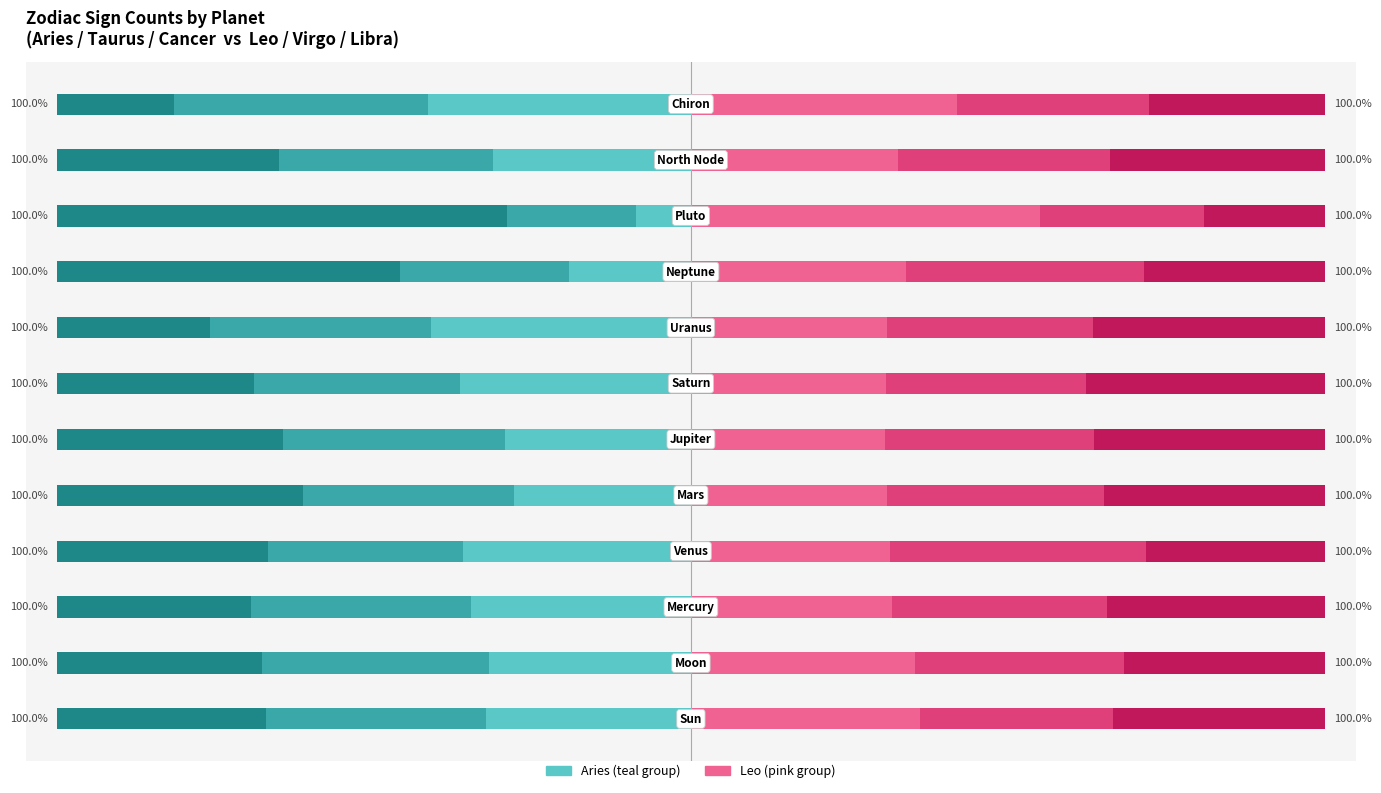

Reading left to right, list all the values displayed in this chart.

Aries: -32.4	-31.9	-34.7	-35.9	-27.9	-29.3	-36.4	-41.0	-19.2	-8.7	-31.3	-41.5
Taurus: -34.7	-35.8	-34.8	-30.9	-33.3	-35.1	-32.5	-35.0	-26.7	-20.4	-33.7	-40.1
Cancer: -32.9	-32.4	-30.5	-33.2	-38.8	-35.6	-31.1	-24.0	-54.1	-70.9	-35.0	-18.4
Leo: 36.2	35.3	31.7	31.4	30.9	30.6	30.8	30.9	33.9	55.1	32.6	42.0
Virgo: 30.4	33.1	34.0	40.4	34.3	33.1	31.6	32.5	37.6	25.8	33.5	30.2
Libra: 33.5	31.6	34.3	28.2	34.8	36.3	37.6	36.5	28.5	19.1	33.8	27.8